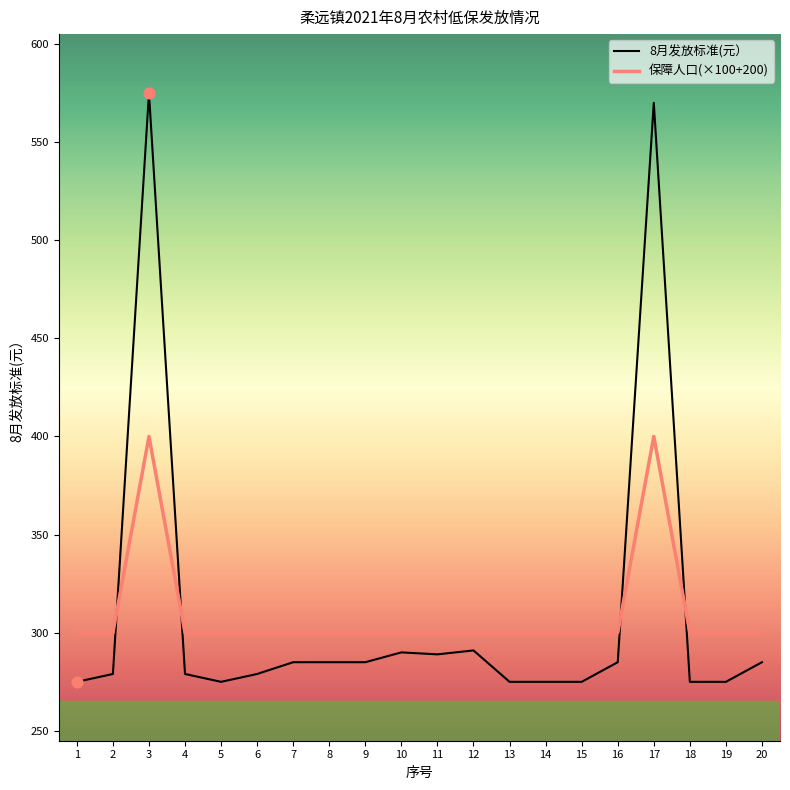

Is the value of 8月发放标准(元） at 2 greater than the value of 保障人口(×100+200) at 19?

No